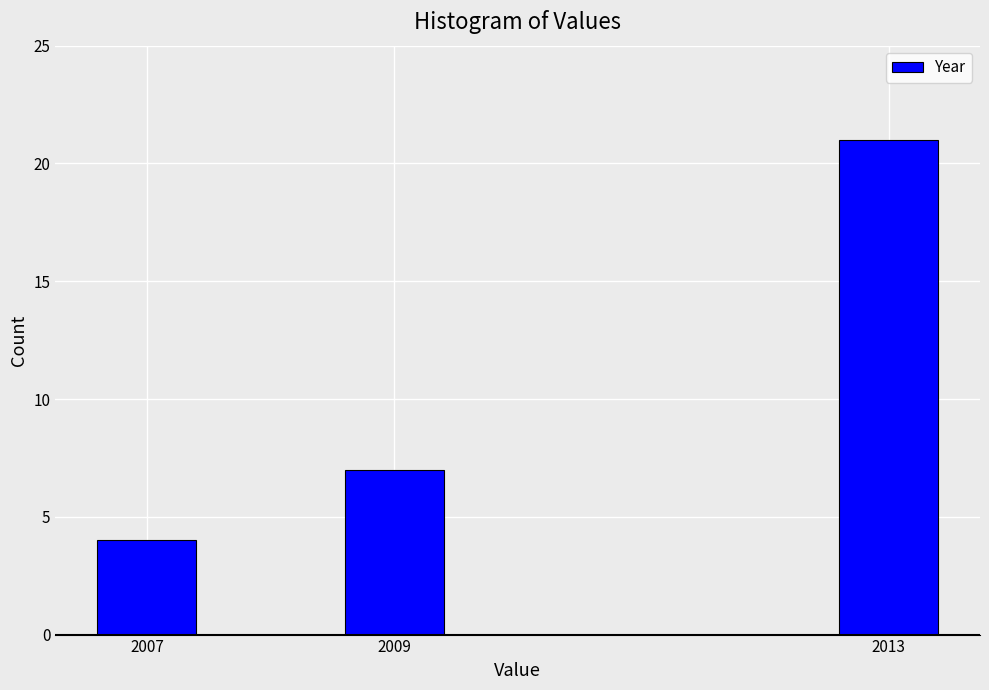

Reading right to left, transcribe all the data shown in this chart.

2013=21	2009=7	2007=4